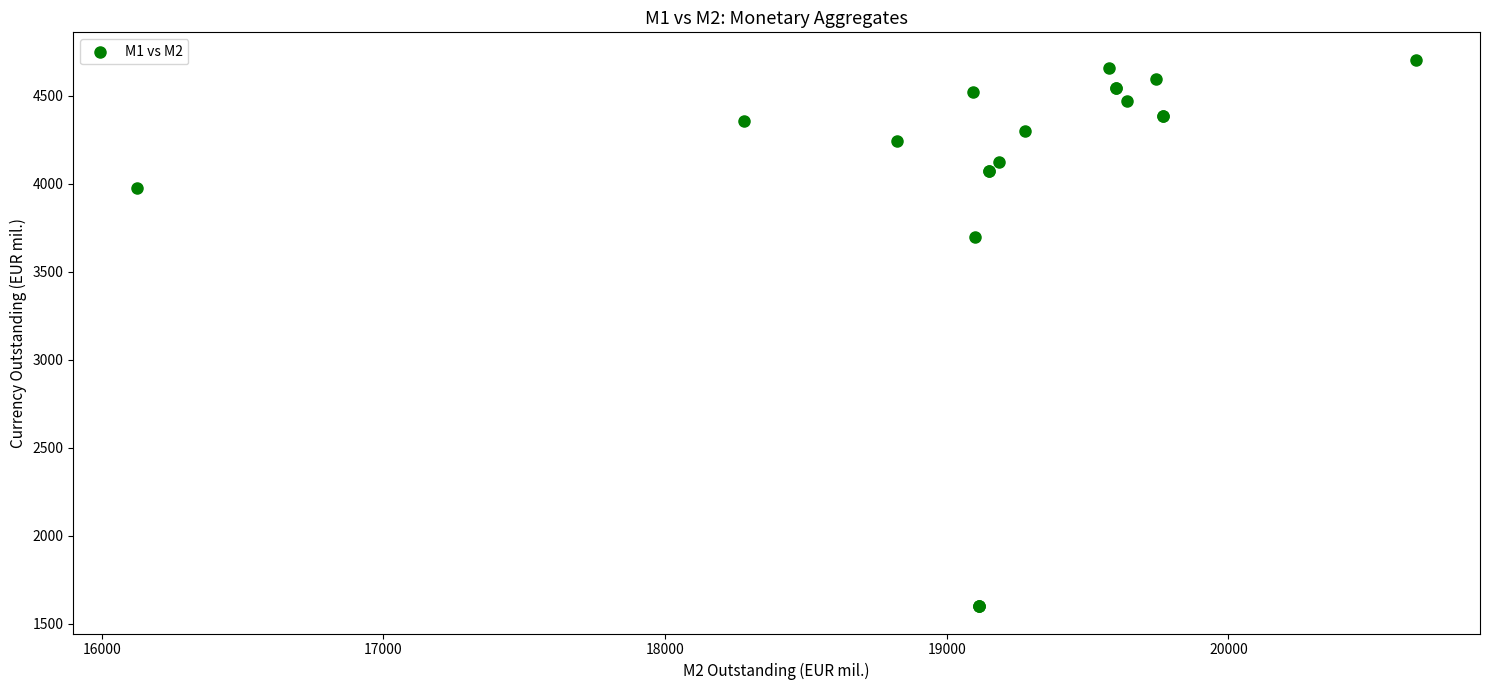

What Y value in the scatter plot is closest to 3152?

3694.6